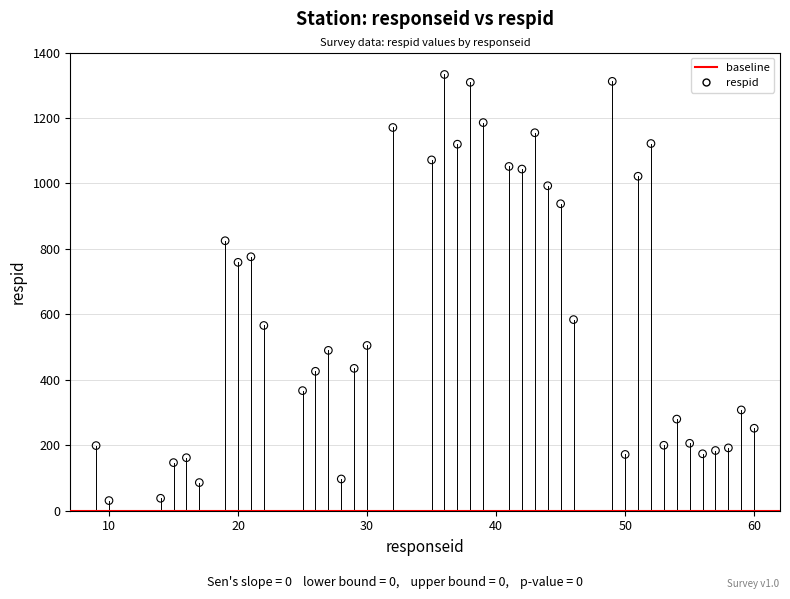

What is the range of Y values (max minus min)?

1302